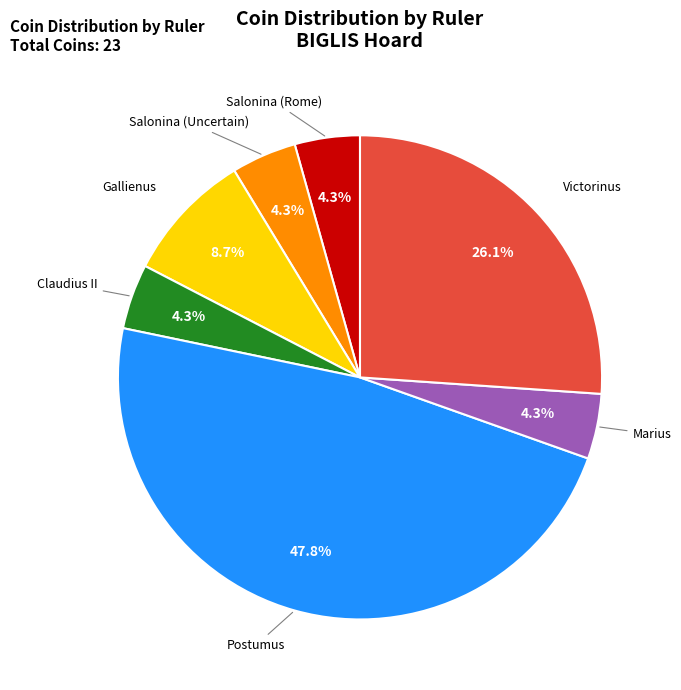

Is there a majority slice in this chart?

No